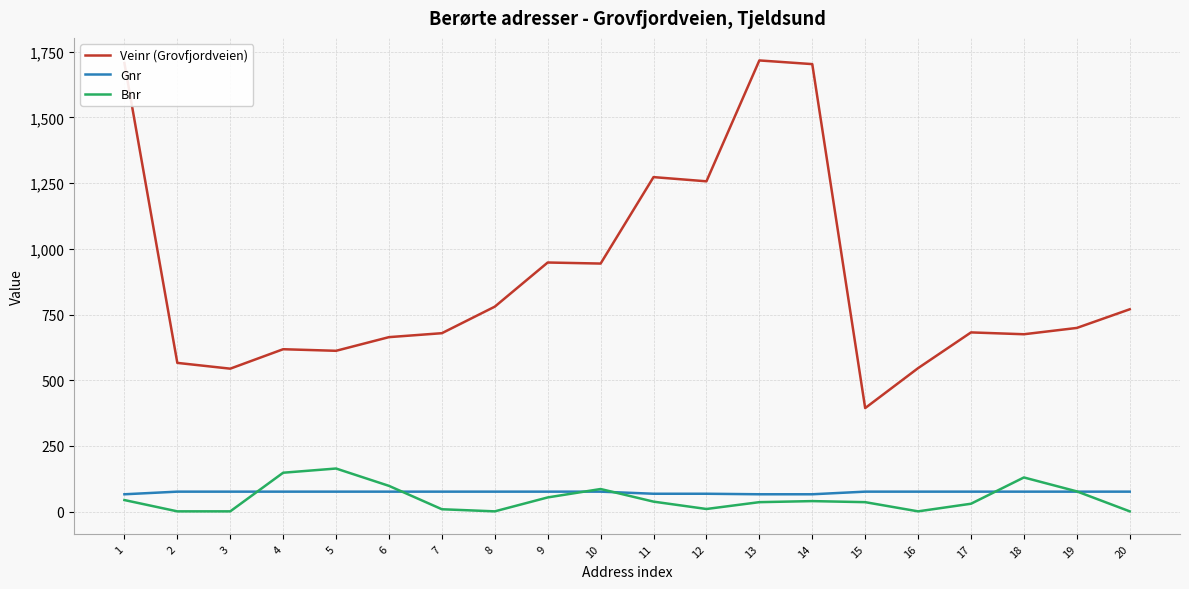

Which series has the largest range (max minus min)?

Veinr (Grovfjordveien)